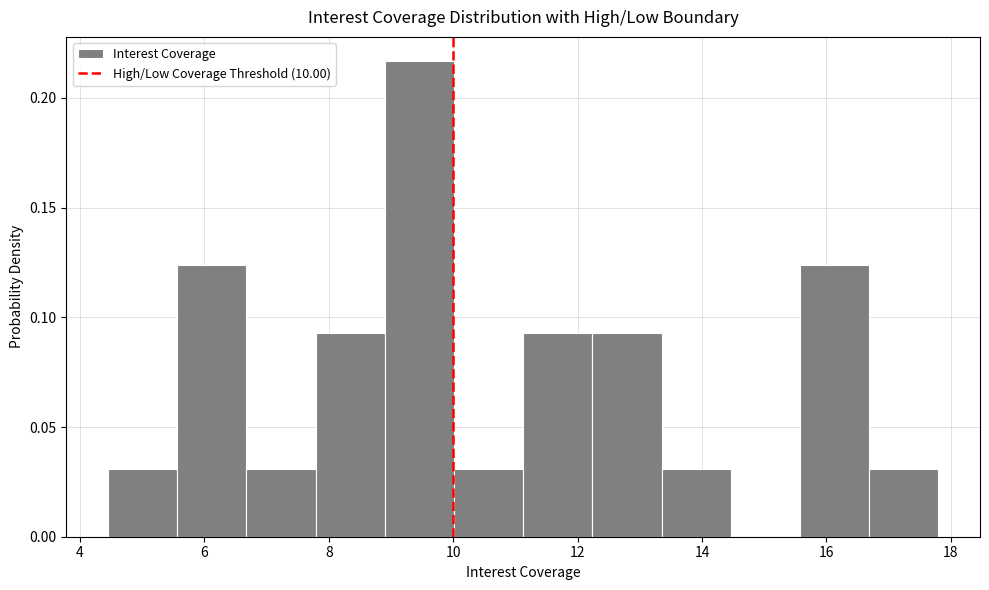

Reading left to right, transcribe this chart: for each bar, give the range it covers on the x-axis and its height. Neither the bar edges nor the heights are printed on the chart, so give them approximately, as read against the axes.

4.4 to 5.6: 0.030
5.6 to 6.6: 0.125
6.6 to 7.8: 0.030
7.8 to 9.0: 0.095
9.0 to 10.0: 0.215
10.0 to 11.2: 0.030
11.2 to 12.2: 0.095
12.2 to 13.4: 0.095
13.4 to 14.4: 0.030
14.4 to 15.6: 0
15.6 to 16.6: 0.125
16.6 to 17.8: 0.030